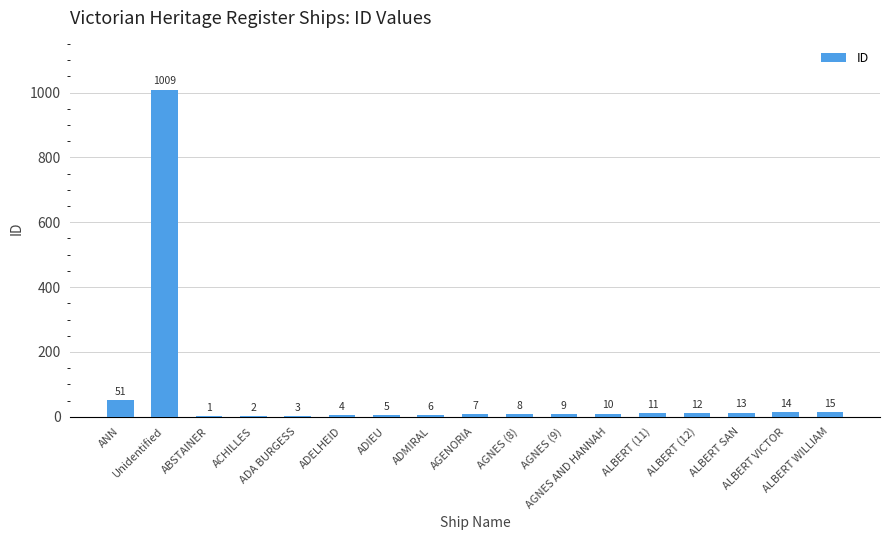

True or false: the data shows 9 at AGNES (9).

True